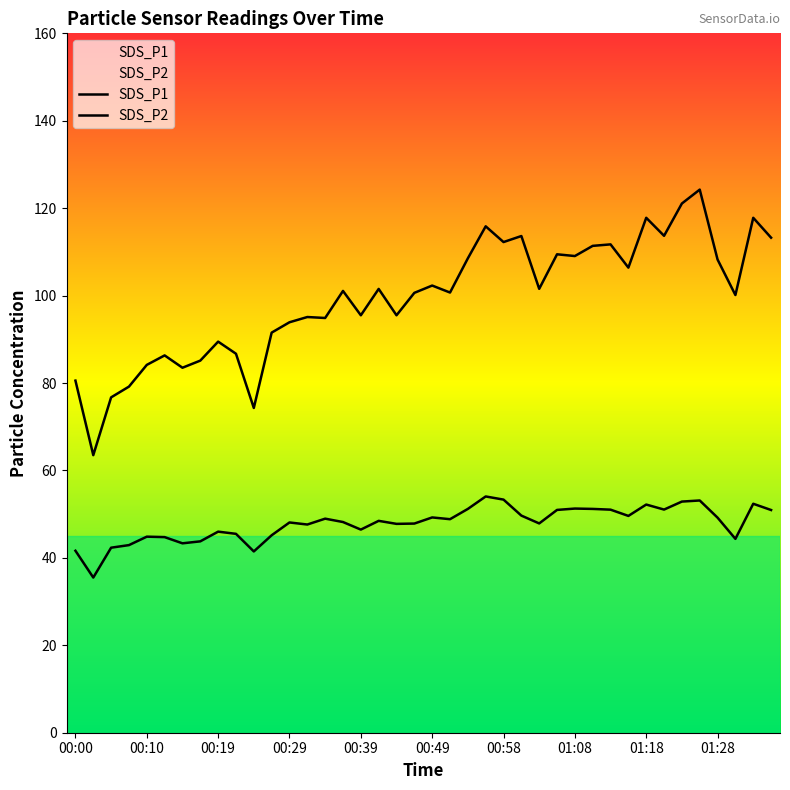

At which category is the sum across all series the highest?

35